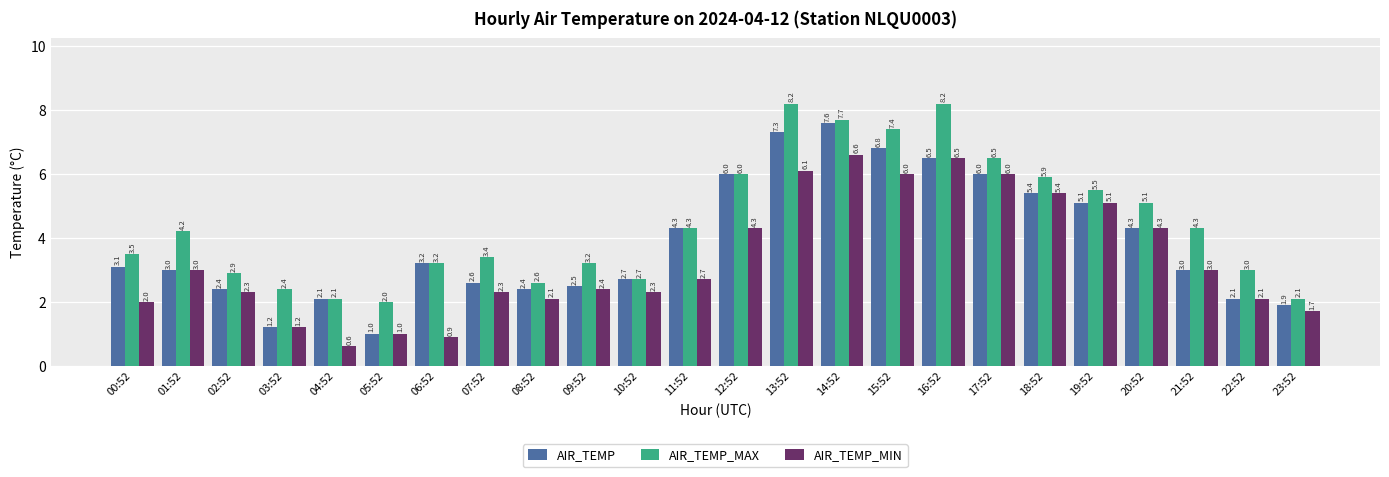

What is the minimum value for AIR_TEMP_MIN?

0.6